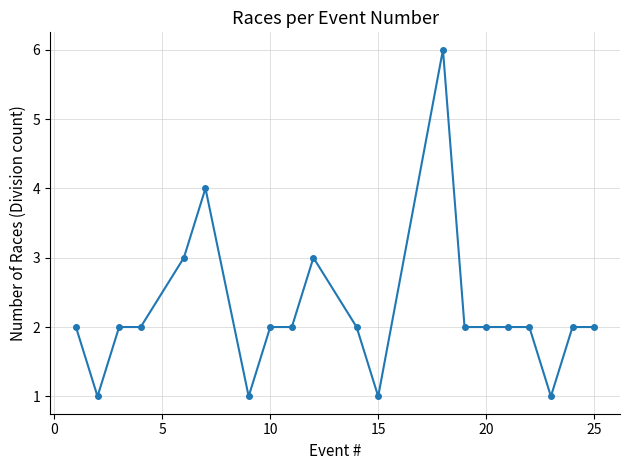

What is the greatest value displayed?

6